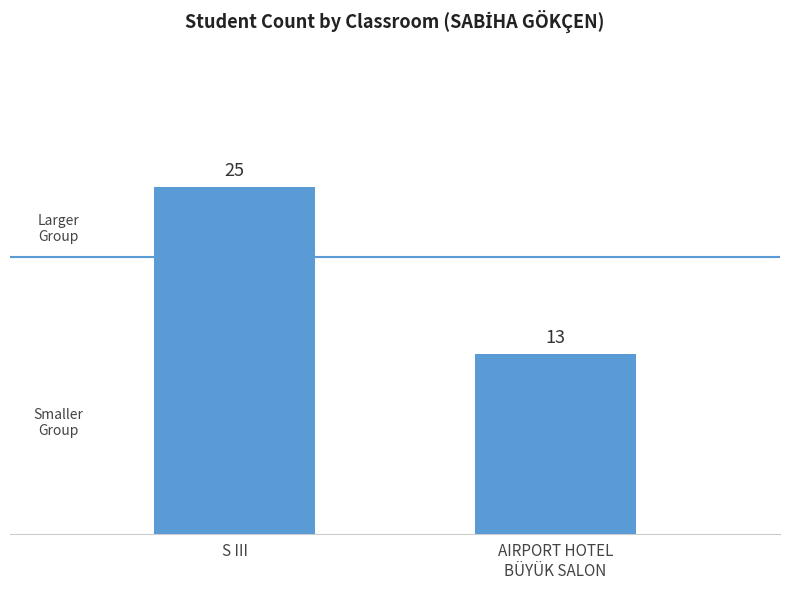

The chart shows a value of 23 at AIRPORT HOTEL
BÜYÜK SALON. True or false?

False